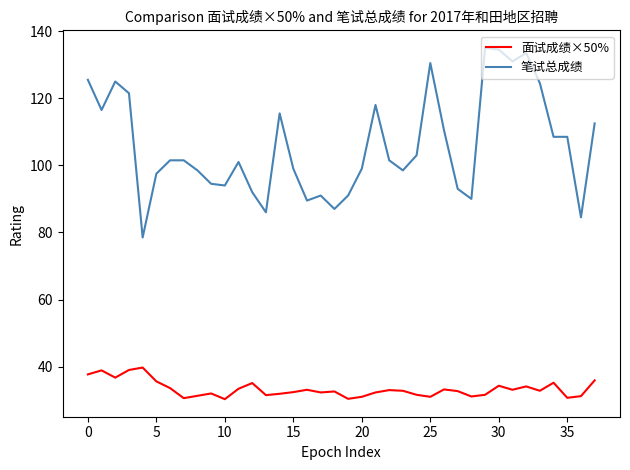

Which series has the largest total across all categories?

笔试总成绩